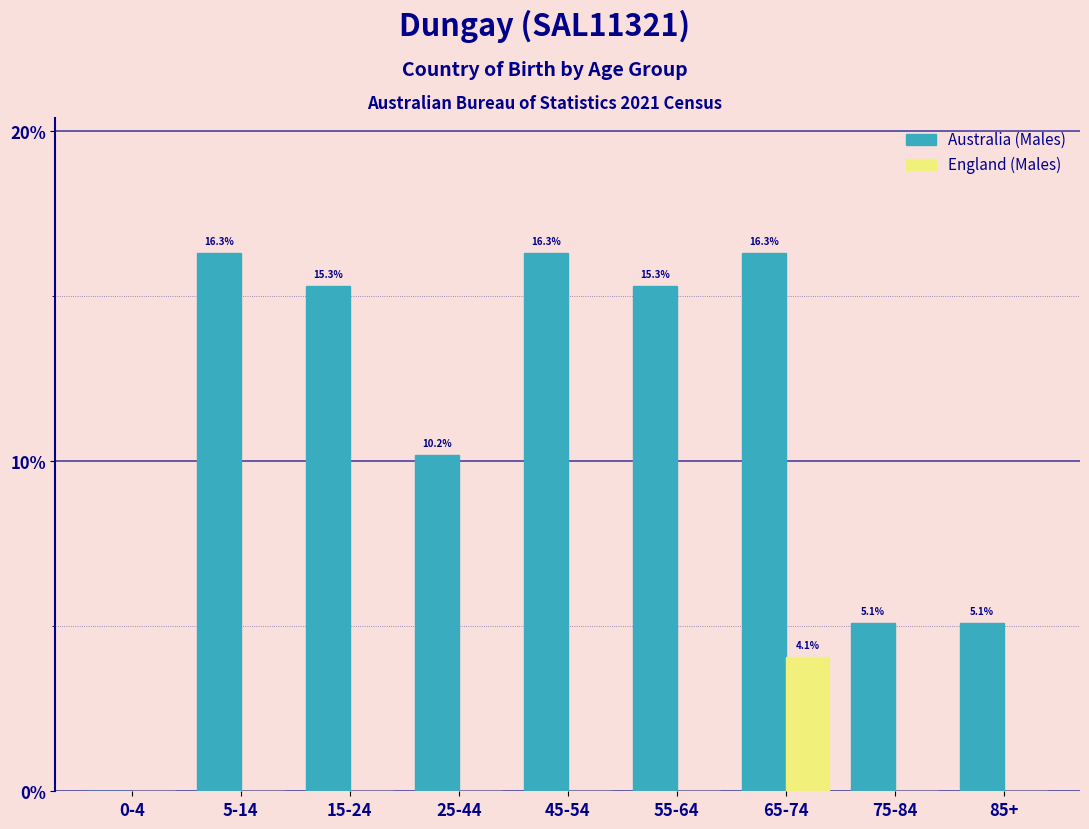

Reading left to right, list all the values displayed in this chart.

Australia (Males): 0-4=0.0	5-14=16.3	15-24=15.3	25-44=10.2	45-54=16.3	55-64=15.3	65-74=16.3	75-84=5.1	85+=5.1
England (Males): 0-4=0.0	5-14=0.0	15-24=0.0	25-44=0.0	45-54=0.0	55-64=0.0	65-74=4.1	75-84=0.0	85+=0.0